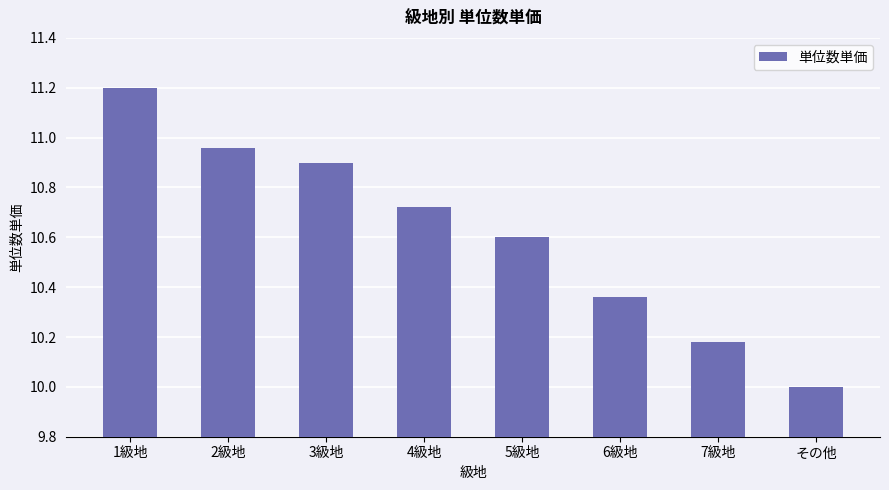

What is the value of the 8th bar from the left?

10.0